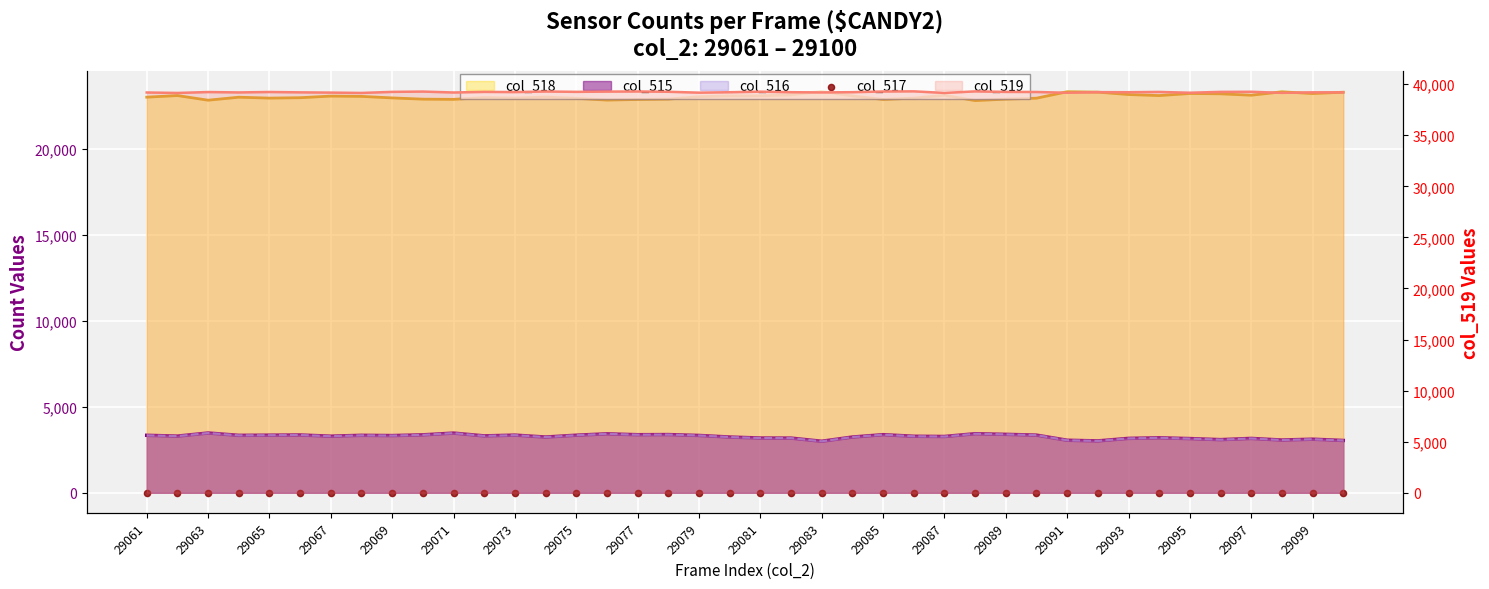

Which has a higher value, 37 or 29083?

29083